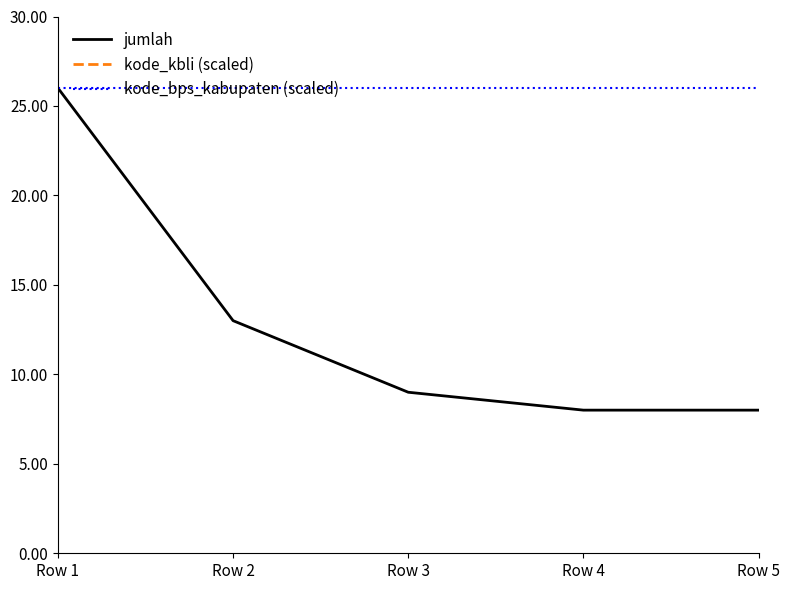

The value of jumlah at Row 4 is 8.0. True or false?

True